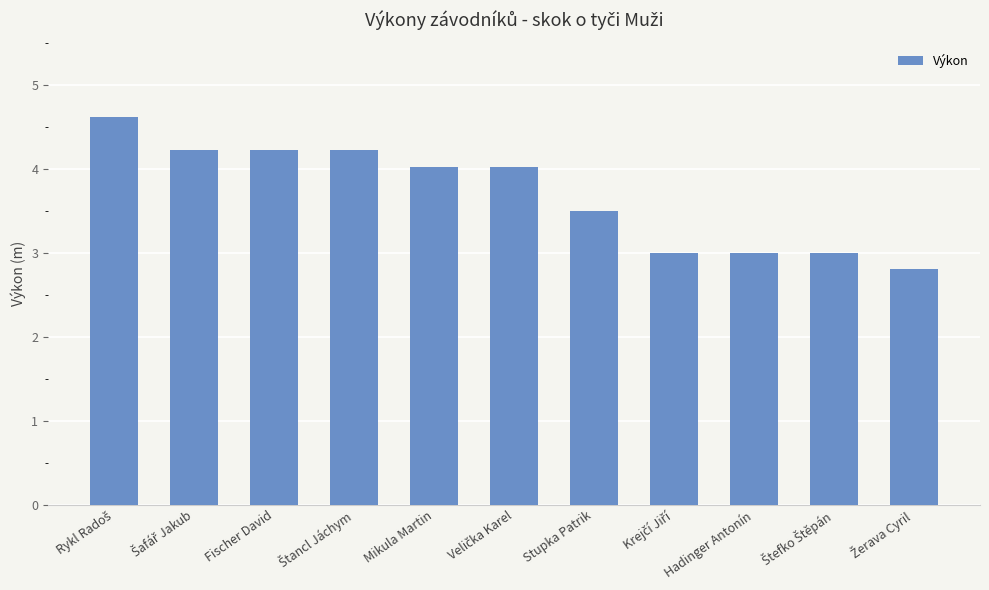

Read the value at Stupka Patrik.

3.5